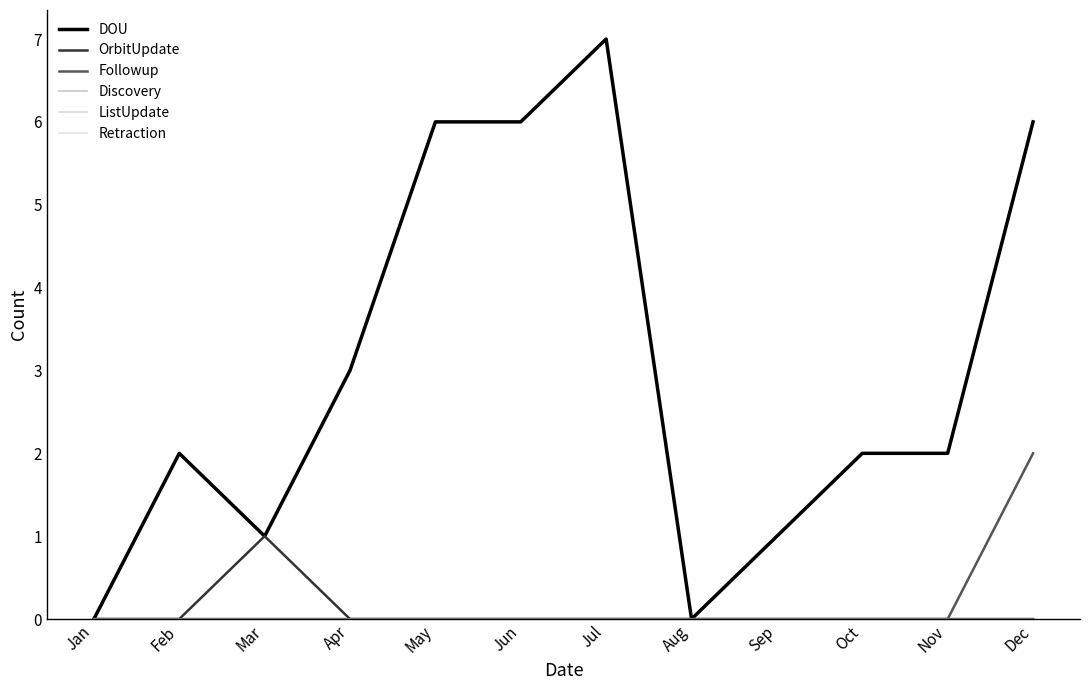

The value of Followup at Jan is -1. True or false?

False